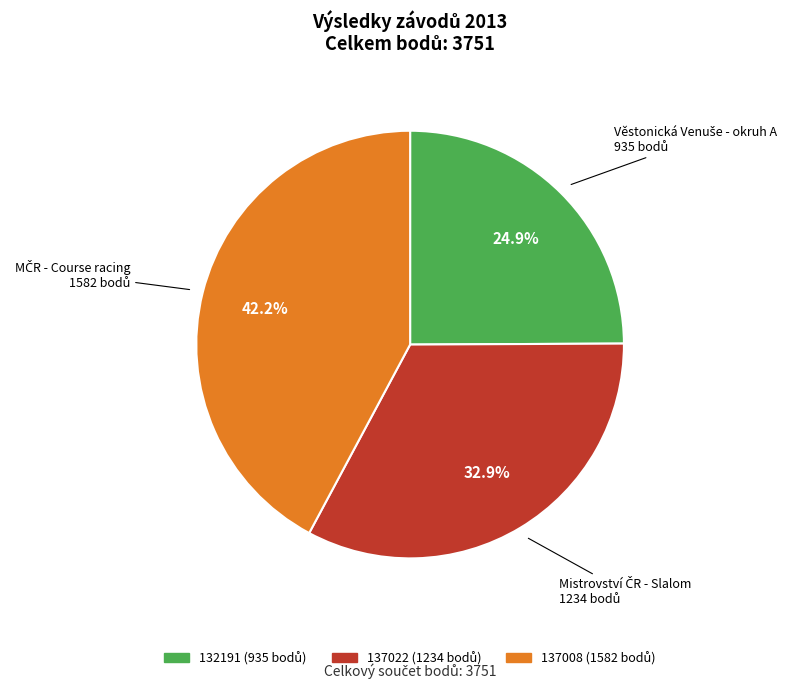

What percentage is NOT represented by 132191?

75.1%